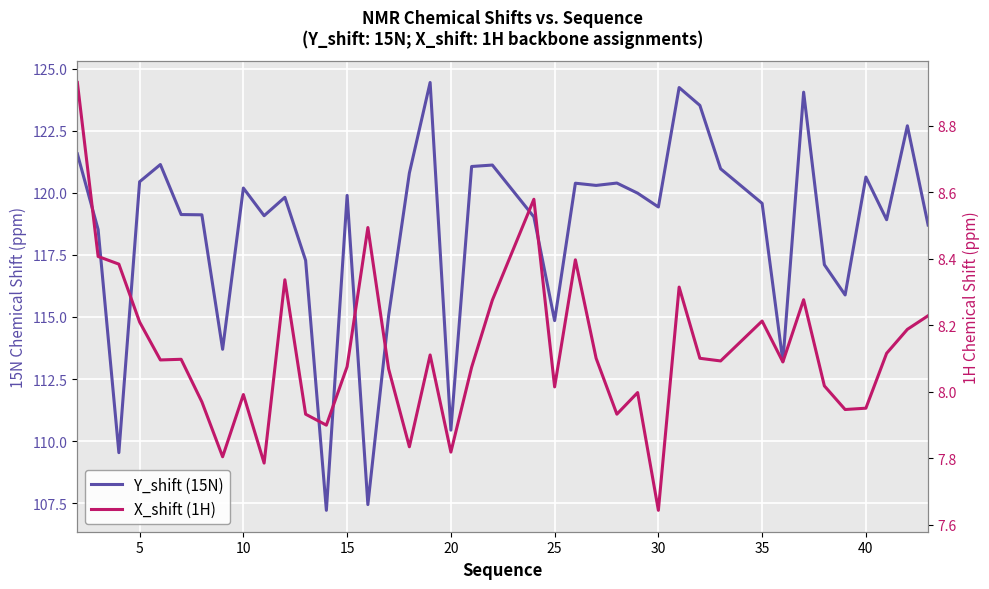

How many values in the Y_shift (15N) series are below 119?

14